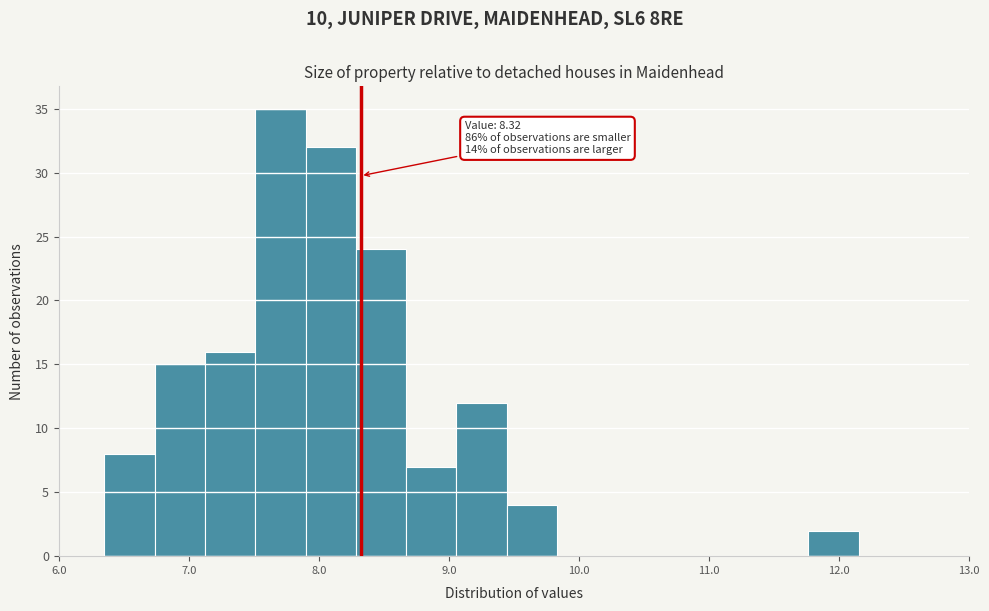

Around what value on the x-axis is the tallest bar? Give the approximate position of its centre, as read against the axis.

7.7